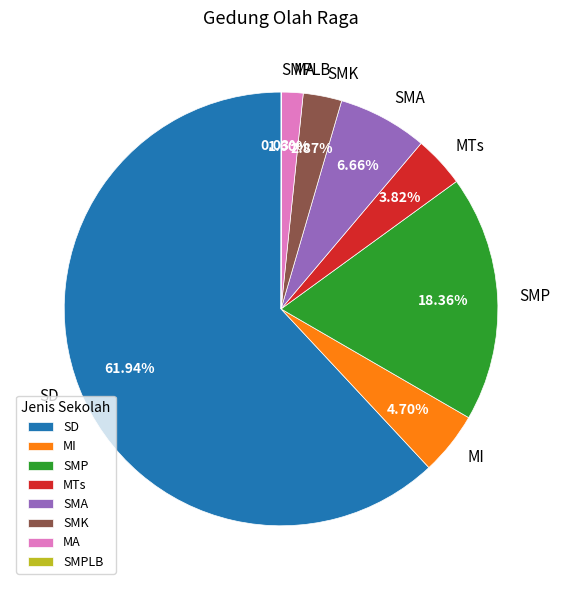

Which category has the biggest portion of the pie?

SD